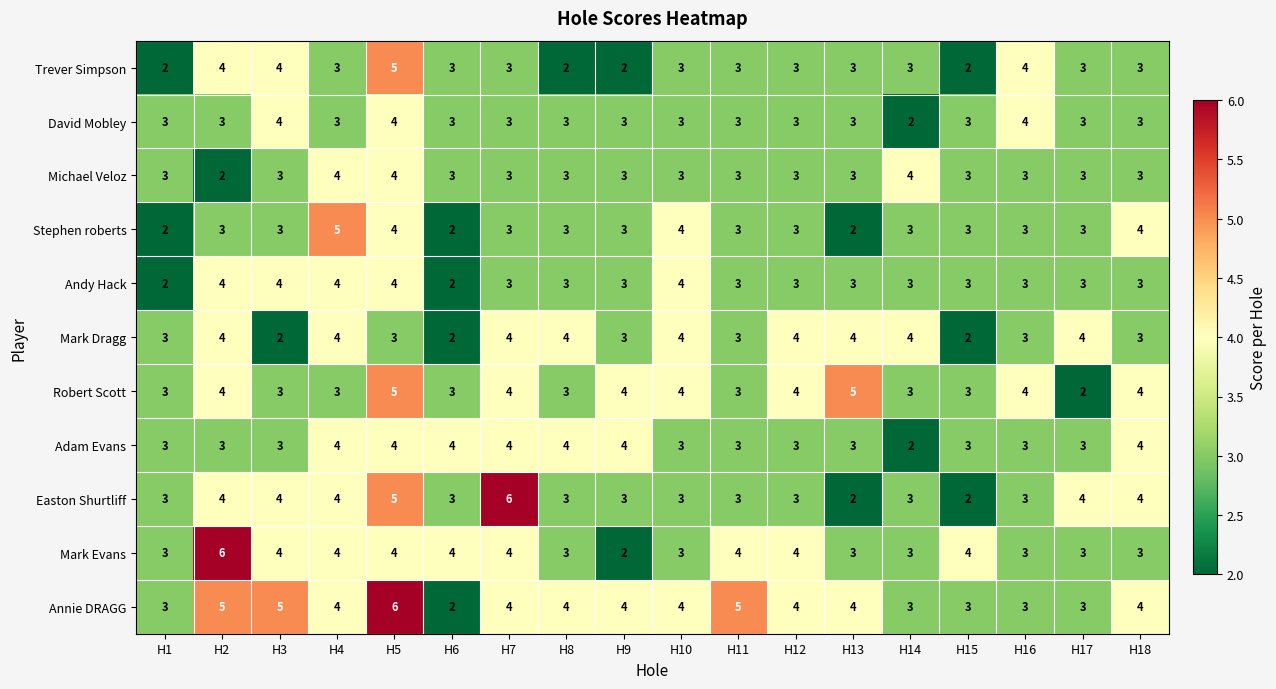

Is the value of Stephen roberts at H10 greater than the value of Andy Hack at H17?

Yes